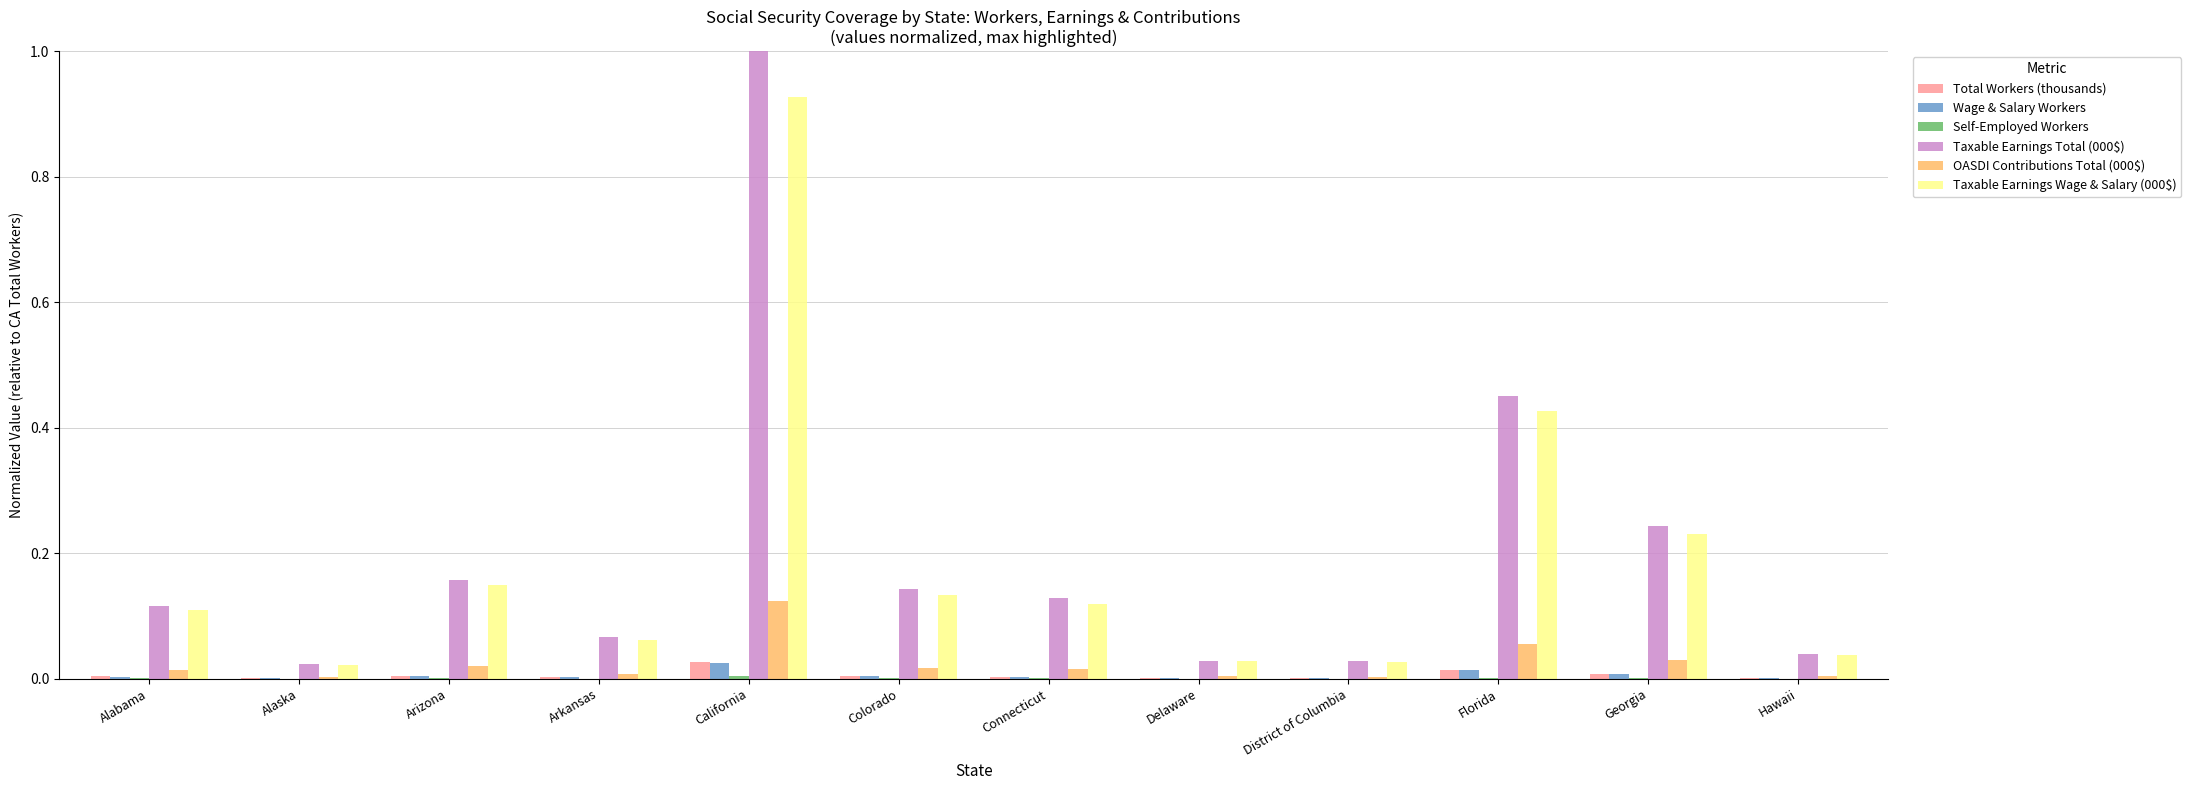

Which series changed the most between California and Colorado?

Taxable Earnings Total (000$)